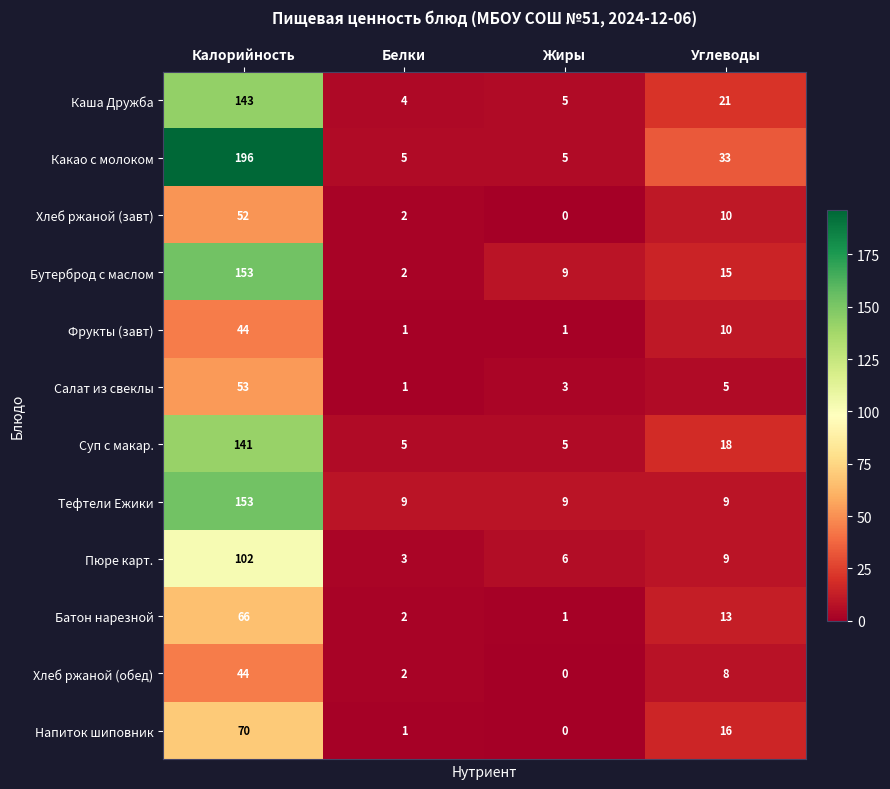

Which series changed the most between Калорийность and Углеводы?

Какао с молоком